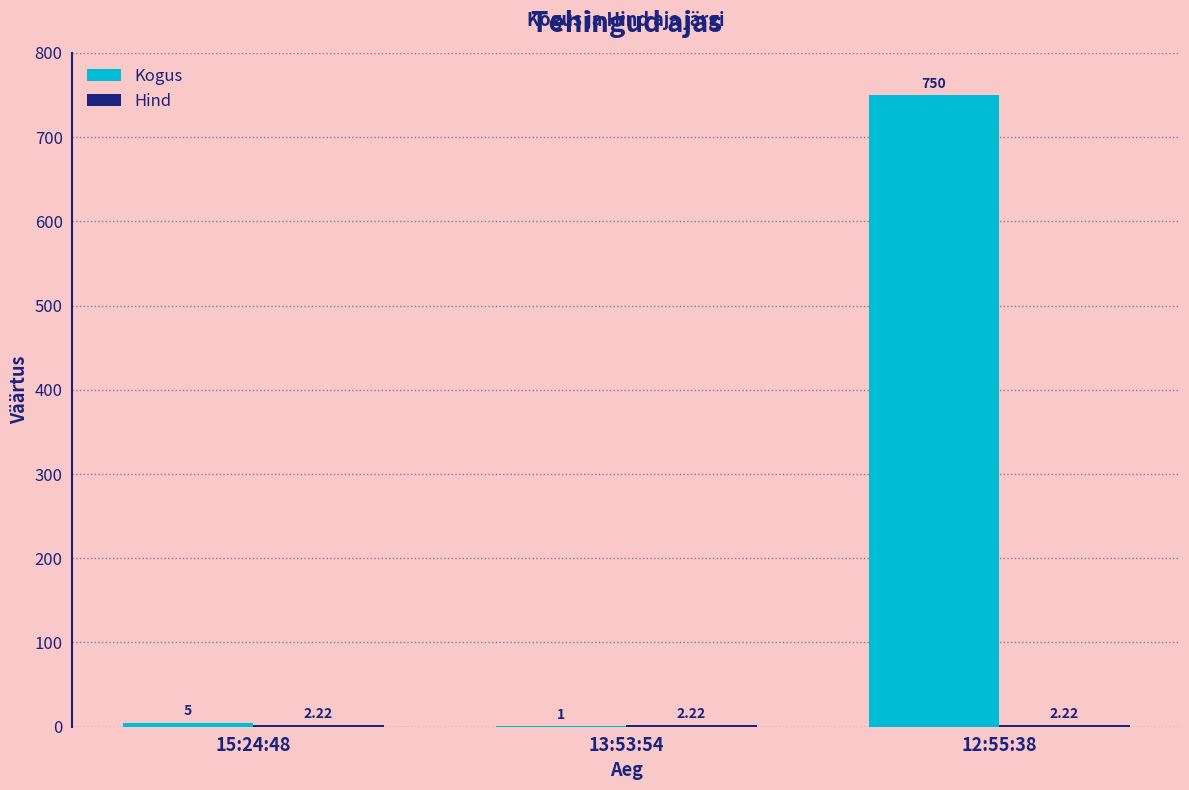

What is the sum of the Kogus values at 12:55:38 and 15:24:48?

755.0